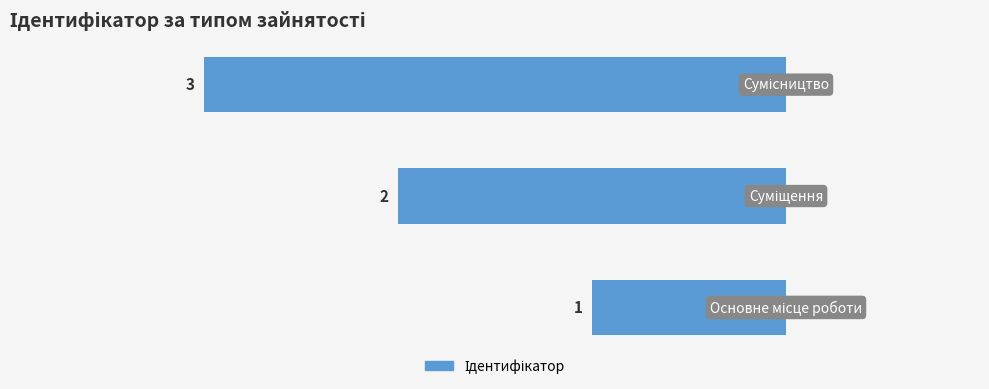

What is the greatest value displayed?

3